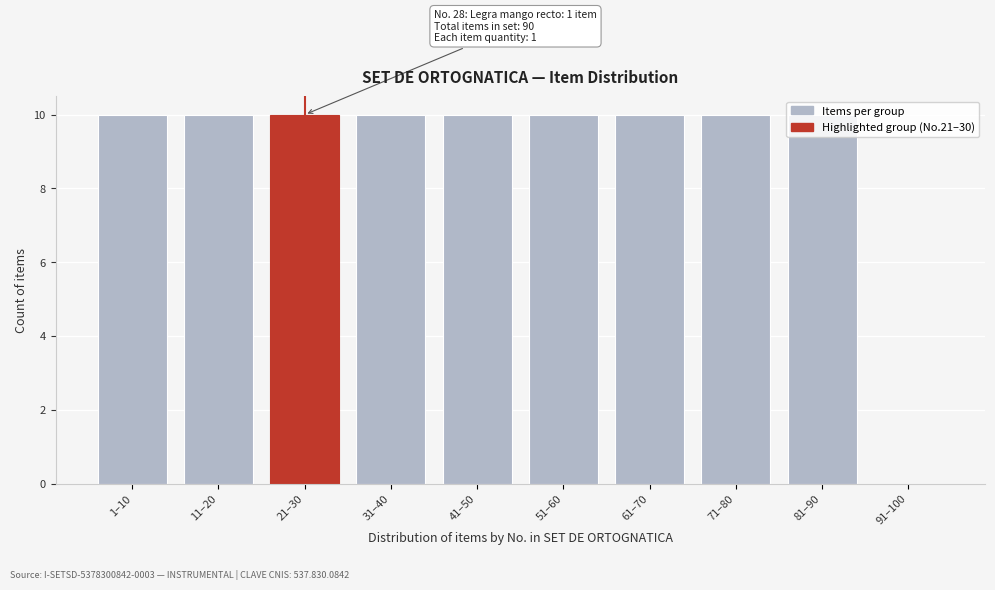

Between 31–40 and 91–100, which is larger?

31–40